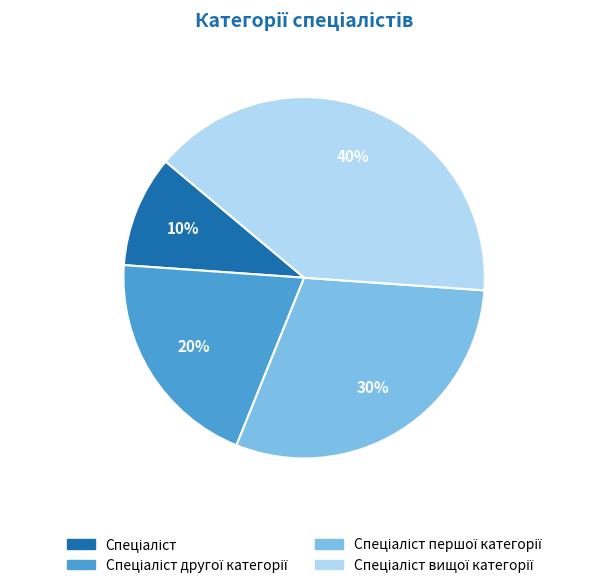

Does any single category account for the majority?

No